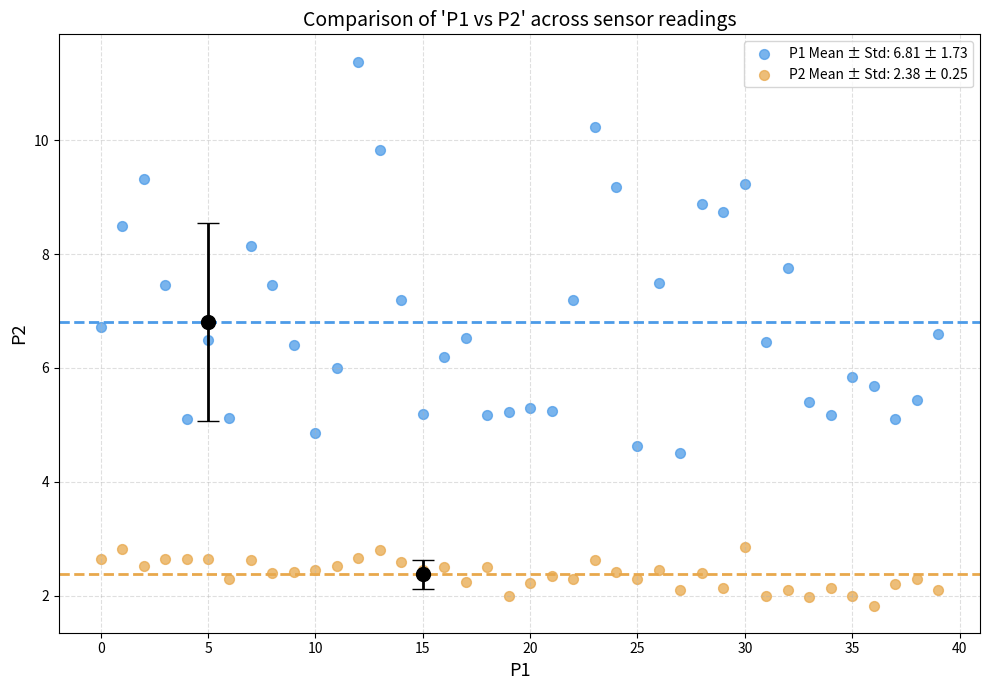

Which series reaches the minimum Y coordinate?

P2 Mean ± Std: 2.38 ± 0.25